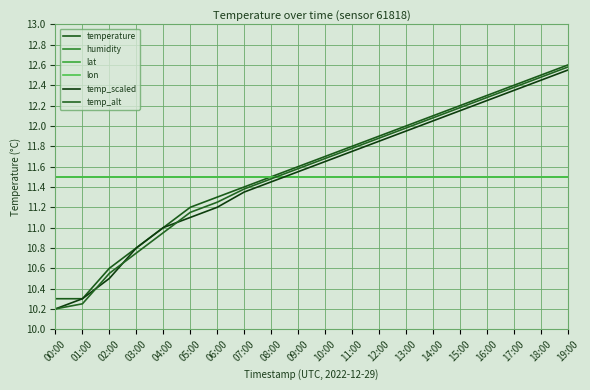

Reading right to left, list all the values displayed in this chart.

temperature: 19:00=12.6	18:00=12.5	17:00=12.4	16:00=12.3	15:00=12.2	14:00=12.1	13:00=12.0	12:00=11.9	11:00=11.8	10:00=11.7	09:00=11.6	08:00=11.5	07:00=11.4	06:00=11.3	05:00=11.2	04:00=11.0	03:00=10.8	02:00=10.6	01:00=10.3	00:00=10.3
humidity: 19:00=11.5	18:00=11.5	17:00=11.5	16:00=11.5	15:00=11.5	14:00=11.5	13:00=11.5	12:00=11.5	11:00=11.5	10:00=11.5	09:00=11.5	08:00=11.5	07:00=11.5	06:00=11.5	05:00=11.5	04:00=11.5	03:00=11.5	02:00=11.5	01:00=11.5	00:00=11.5
lat: 19:00=11.5	18:00=11.5	17:00=11.5	16:00=11.5	15:00=11.5	14:00=11.5	13:00=11.5	12:00=11.5	11:00=11.5	10:00=11.5	09:00=11.5	08:00=11.5	07:00=11.5	06:00=11.5	05:00=11.5	04:00=11.5	03:00=11.5	02:00=11.5	01:00=11.5	00:00=11.5
lon: 19:00=11.5	18:00=11.5	17:00=11.5	16:00=11.5	15:00=11.5	14:00=11.5	13:00=11.5	12:00=11.5	11:00=11.5	10:00=11.5	09:00=11.5	08:00=11.5	07:00=11.5	06:00=11.5	05:00=11.5	04:00=11.5	03:00=11.5	02:00=11.5	01:00=11.5	00:00=11.5
temp_scaled: 19:00=12.6	18:00=12.4	17:00=12.3	16:00=12.2	15:00=12.2	14:00=12.1	13:00=11.9	12:00=11.8	11:00=11.8	10:00=11.7	09:00=11.6	08:00=11.4	07:00=11.3	06:00=11.2	05:00=11.1	04:00=11.0	03:00=10.8	02:00=10.5	01:00=10.3	00:00=10.2
temp_alt: 19:00=12.6	18:00=12.5	17:00=12.4	16:00=12.3	15:00=12.2	14:00=12.1	13:00=12.0	12:00=11.9	11:00=11.8	10:00=11.7	09:00=11.6	08:00=11.5	07:00=11.4	06:00=11.2	05:00=11.2	04:00=10.9	03:00=10.8	02:00=10.6	01:00=10.2	00:00=10.2